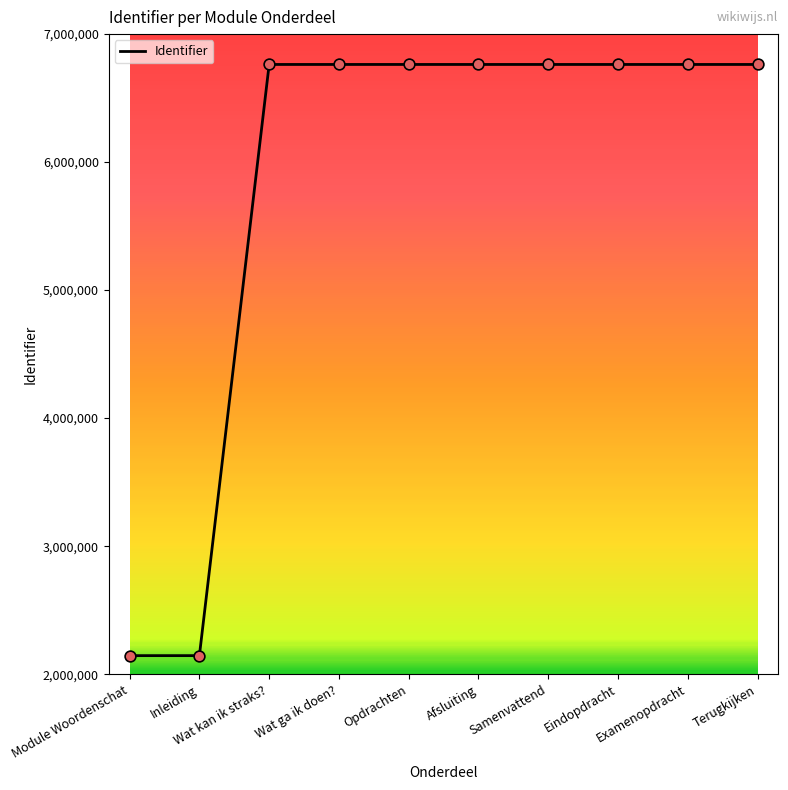

Approximately how many times larger is the value at Terugkijken compared to Afsluiting?

1.0